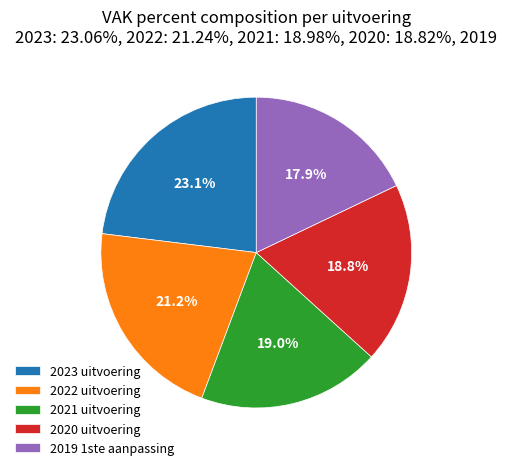

To the nearest percent, what portion does 2022 uitvoering represent?

21%